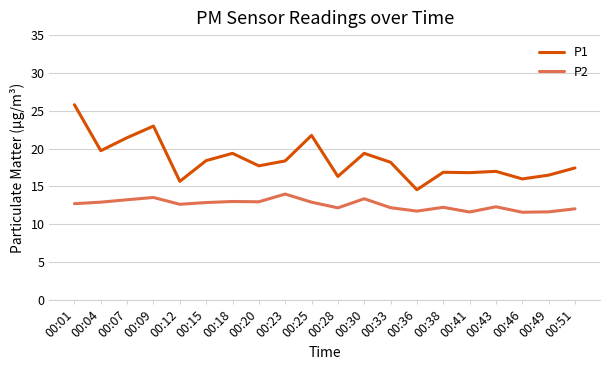

What is the highest value of the P2 series?

14.0